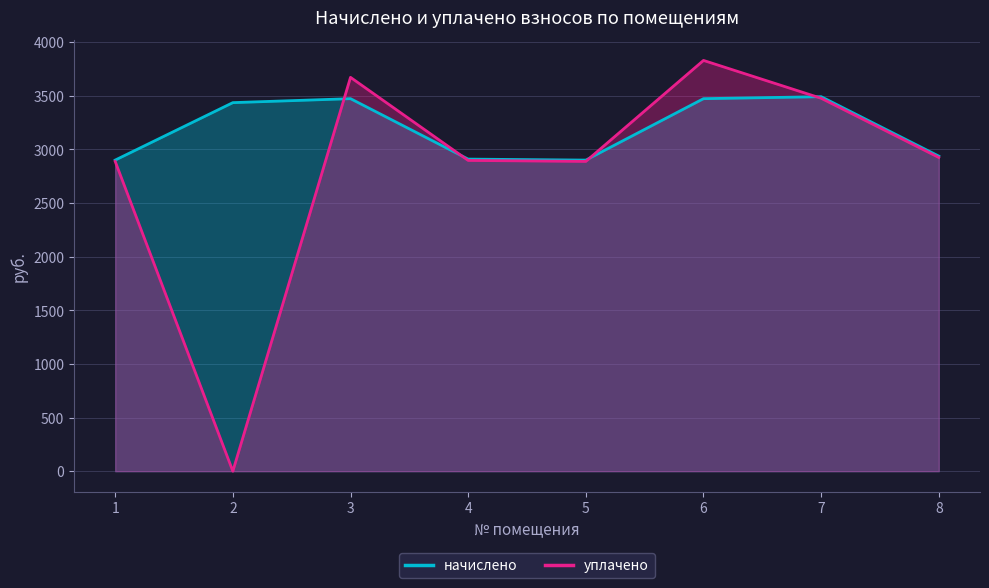

Where is начислено nearest to the value 3194?

2